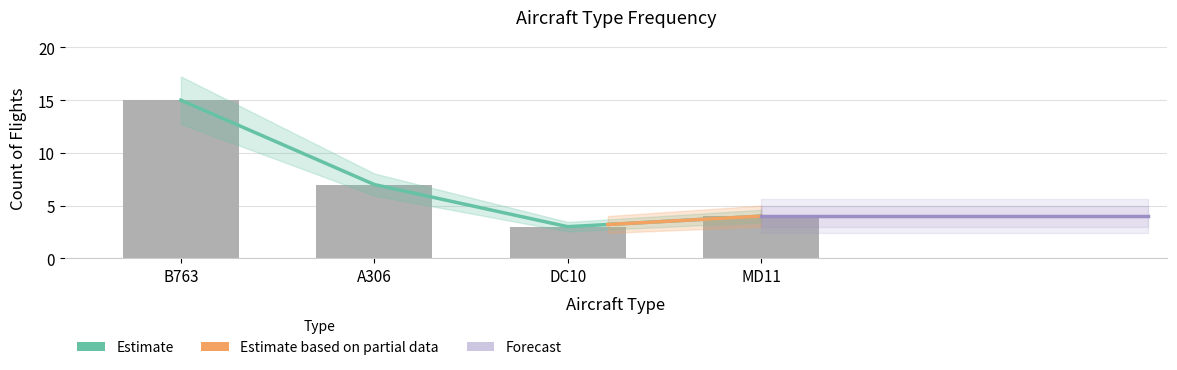

What is the maximum value shown in the chart?

15